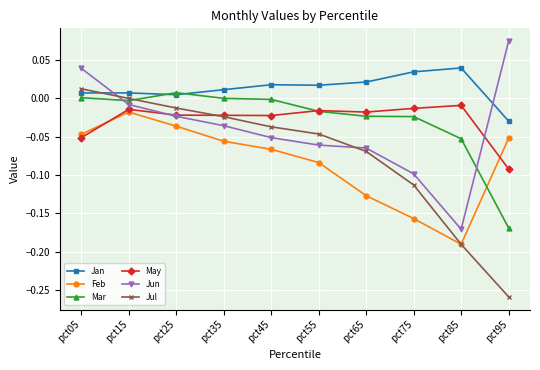

What are all the series names shown in the legend?

Jan, Feb, Mar, May, Jun, Jul